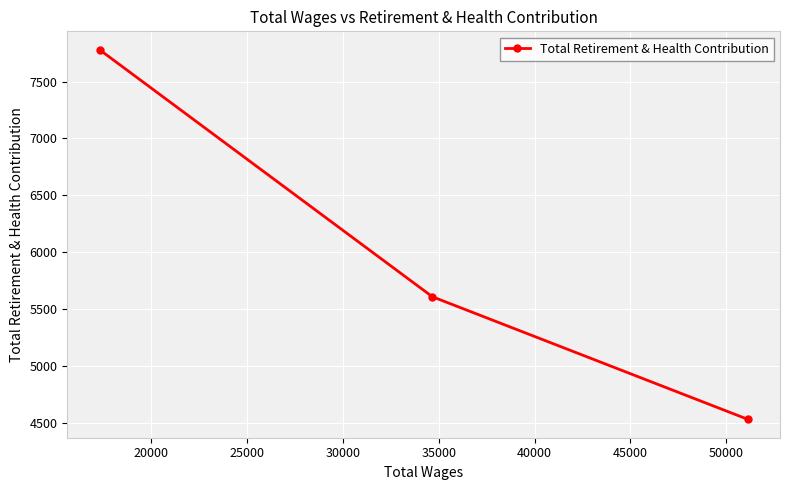

Count the number of values greater than 5607.

1